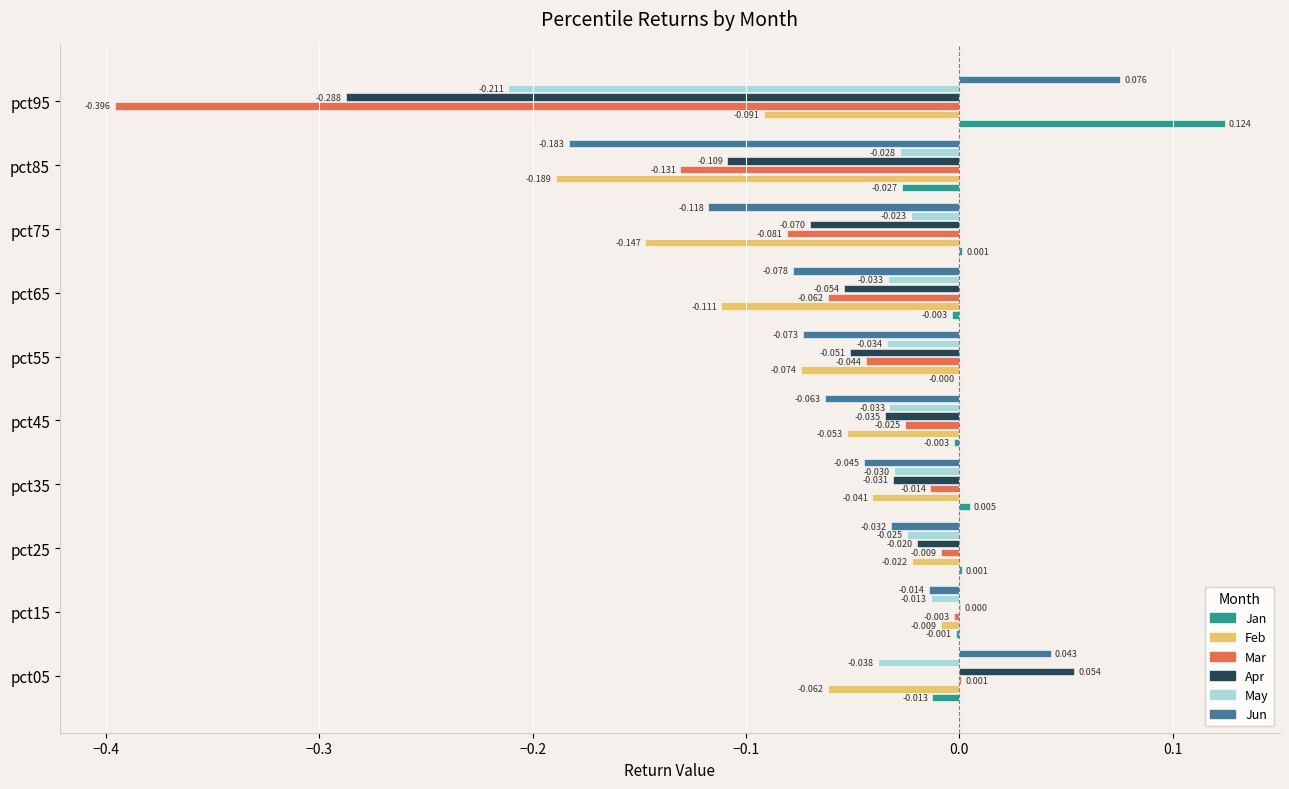

Which series has the widest spread of values?

Mar